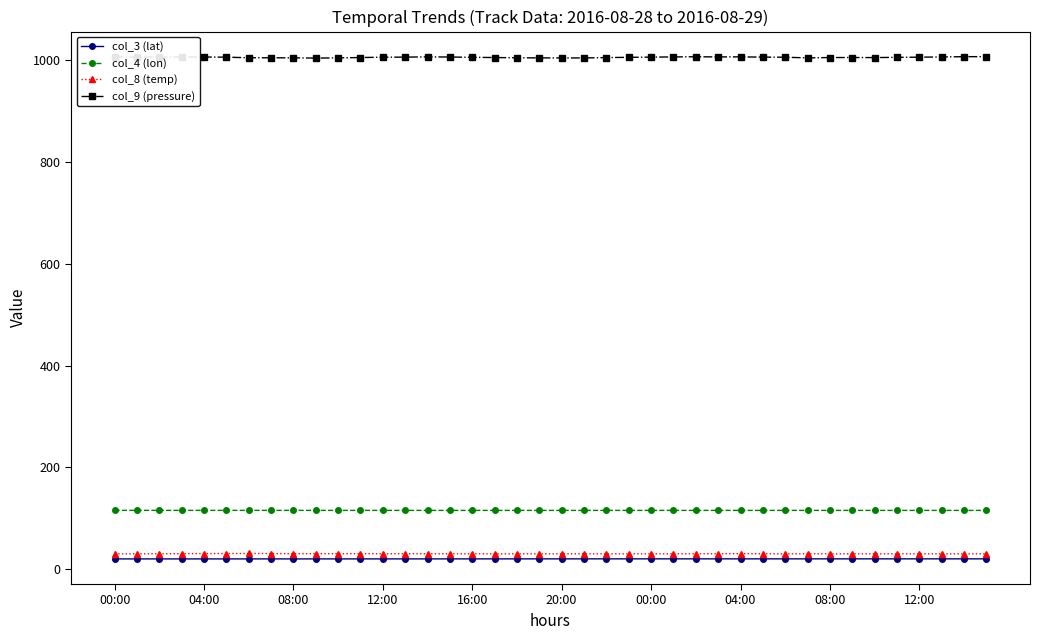

At how many categories does at least one series exceed 953?

40